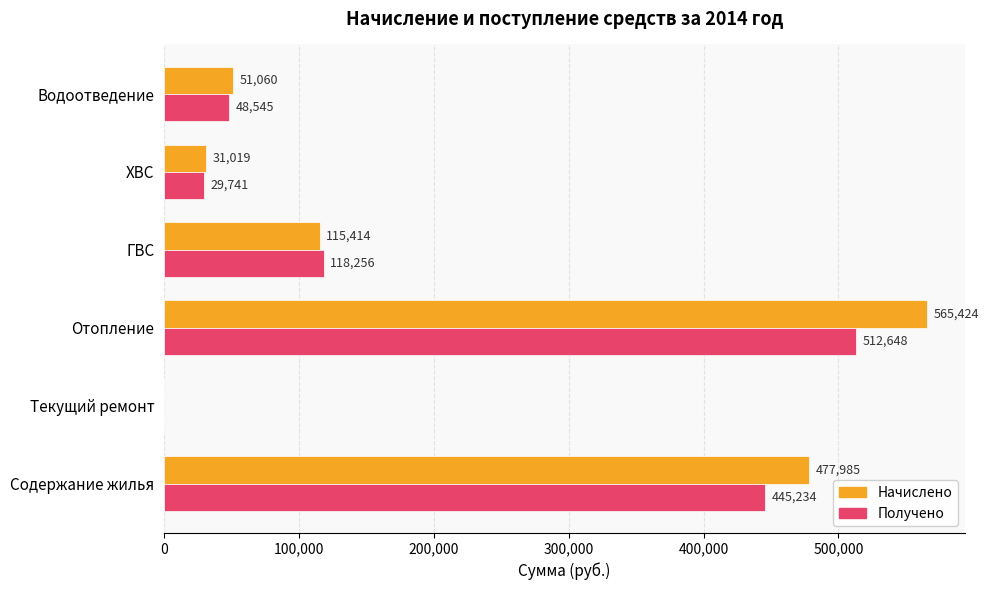

What is the maximum value shown in the chart?

565424.2